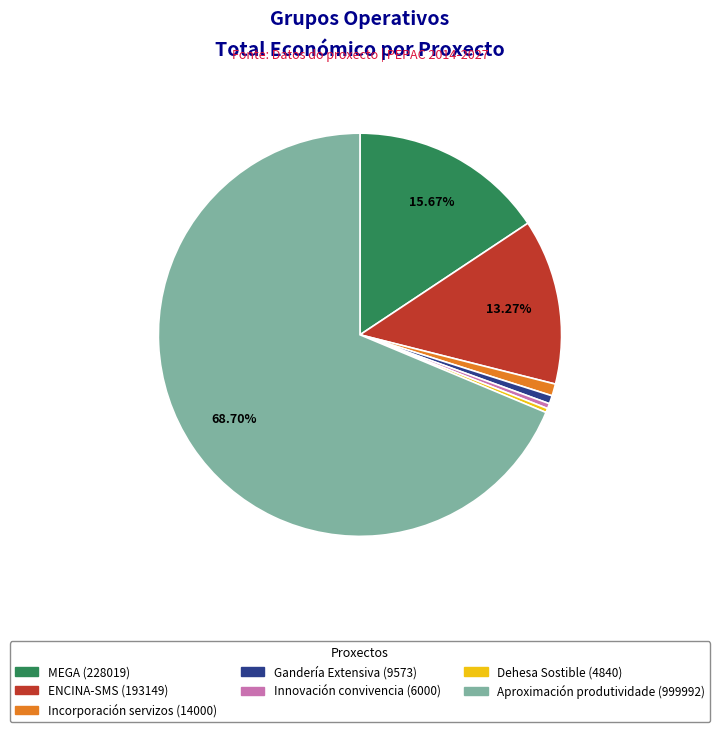

Does Aproximación produtividade (999992) represent more than half of the total?

Yes